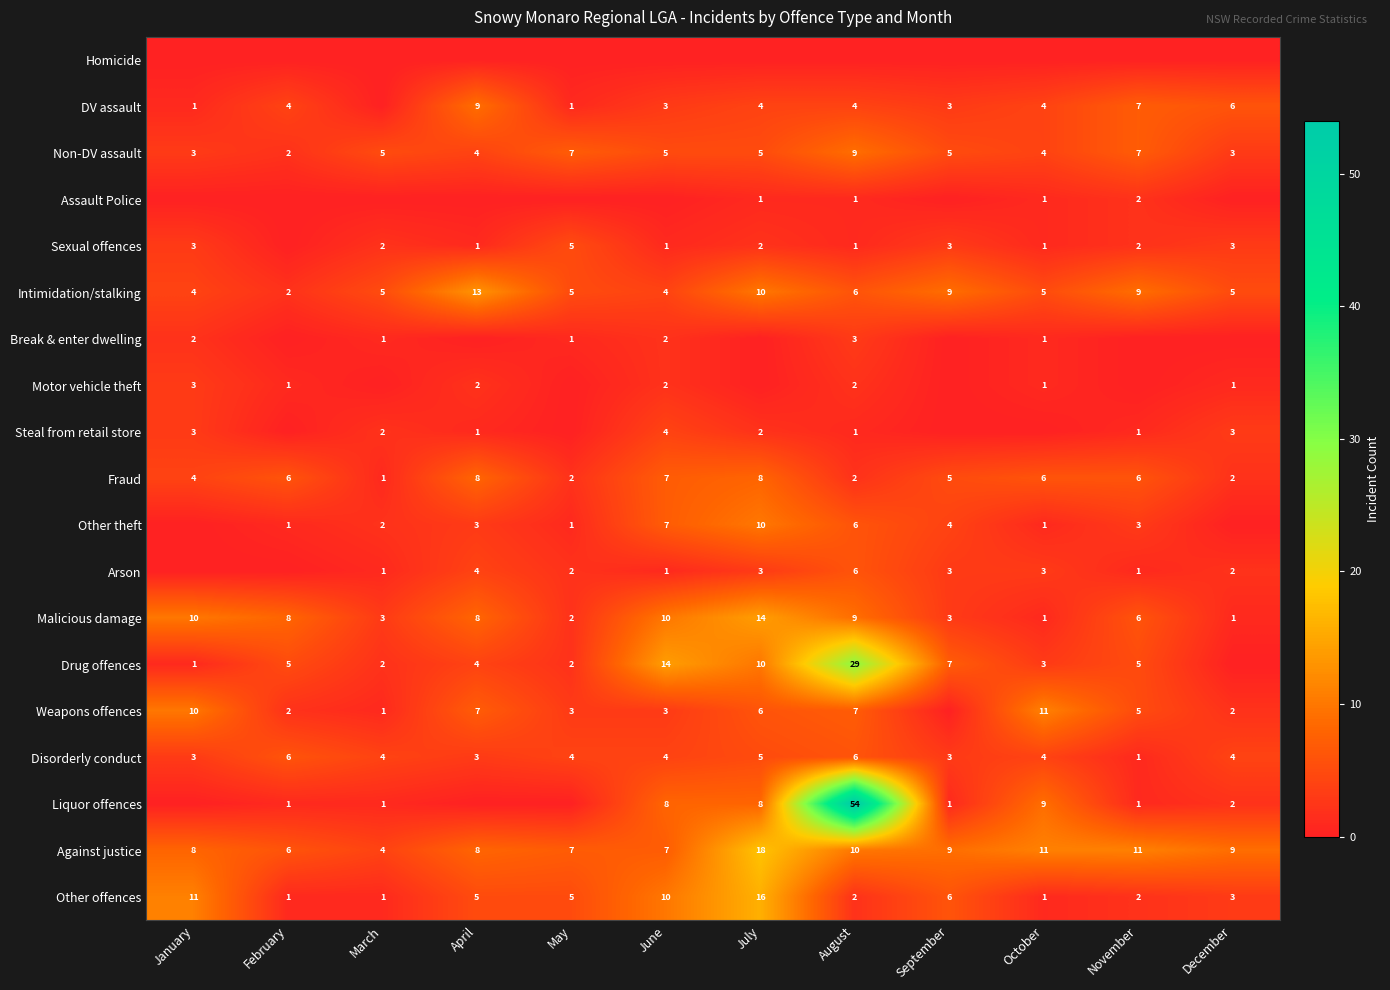

The Non-DV assault series shows 7 at November. True or false?

True